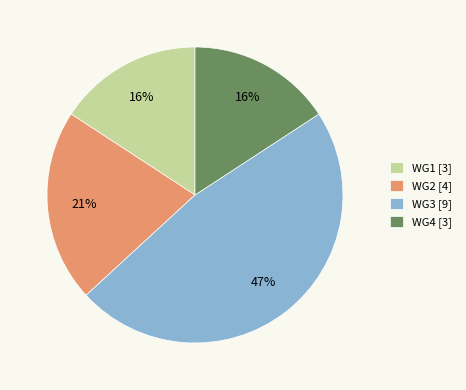

To the nearest percent, what is the combined percentage of WG4 [3] and WG1 [3]?

32%